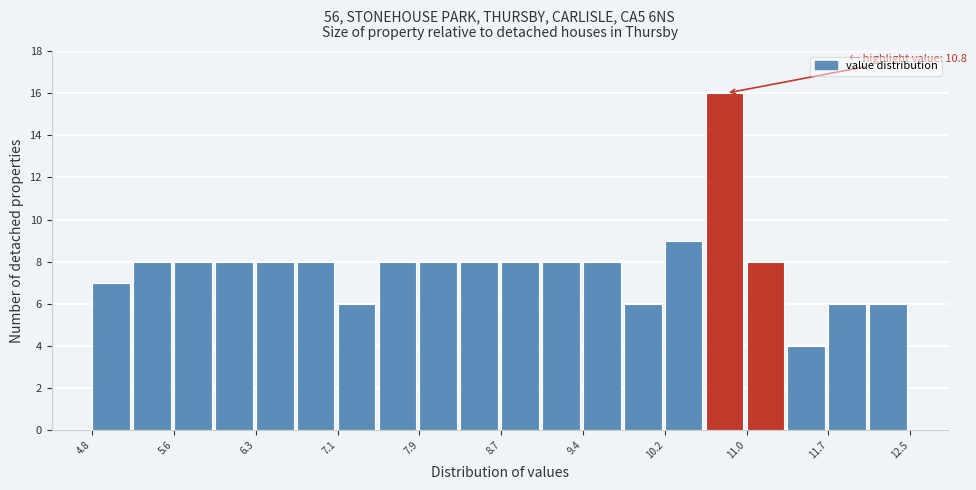

Around what value on the x-axis is the tallest bar? Give the approximate position of its centre, as read against the axis.

10.8